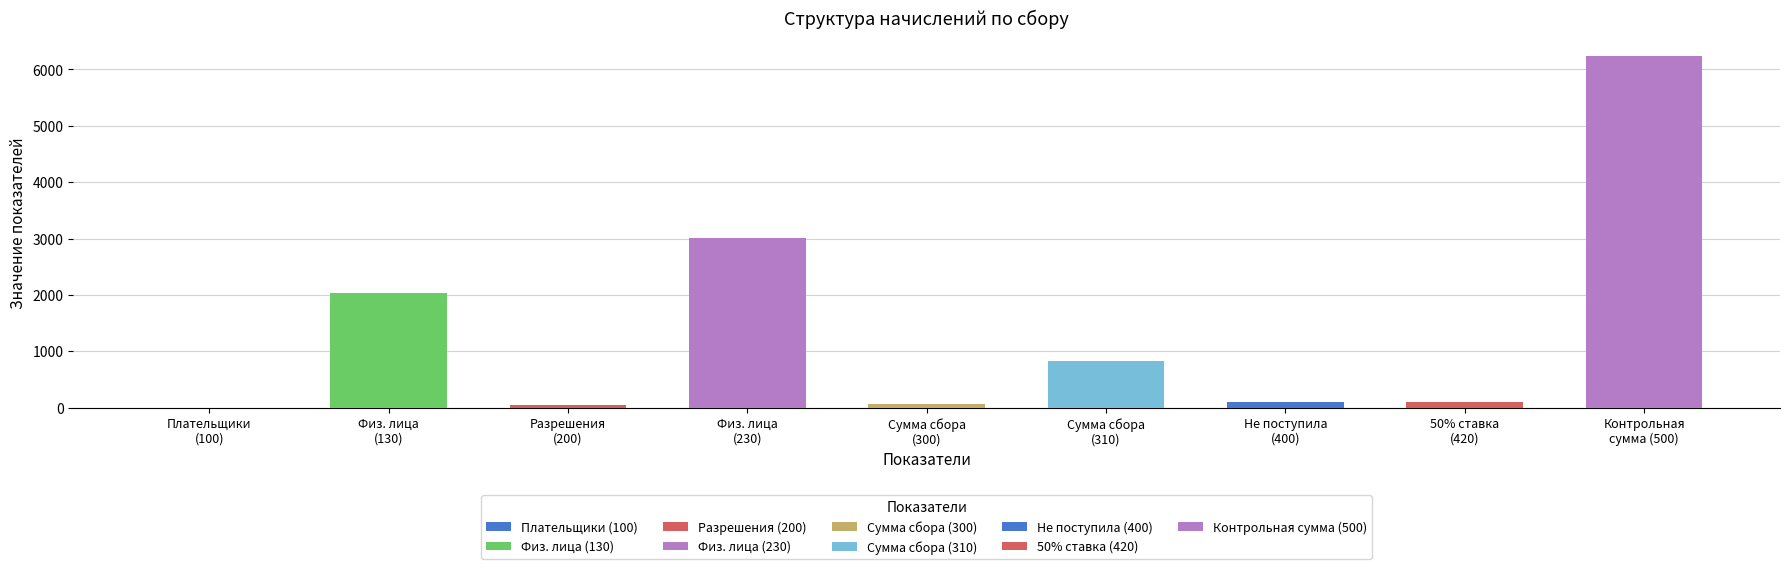

What is the total value across all series at Физические лица?

5043